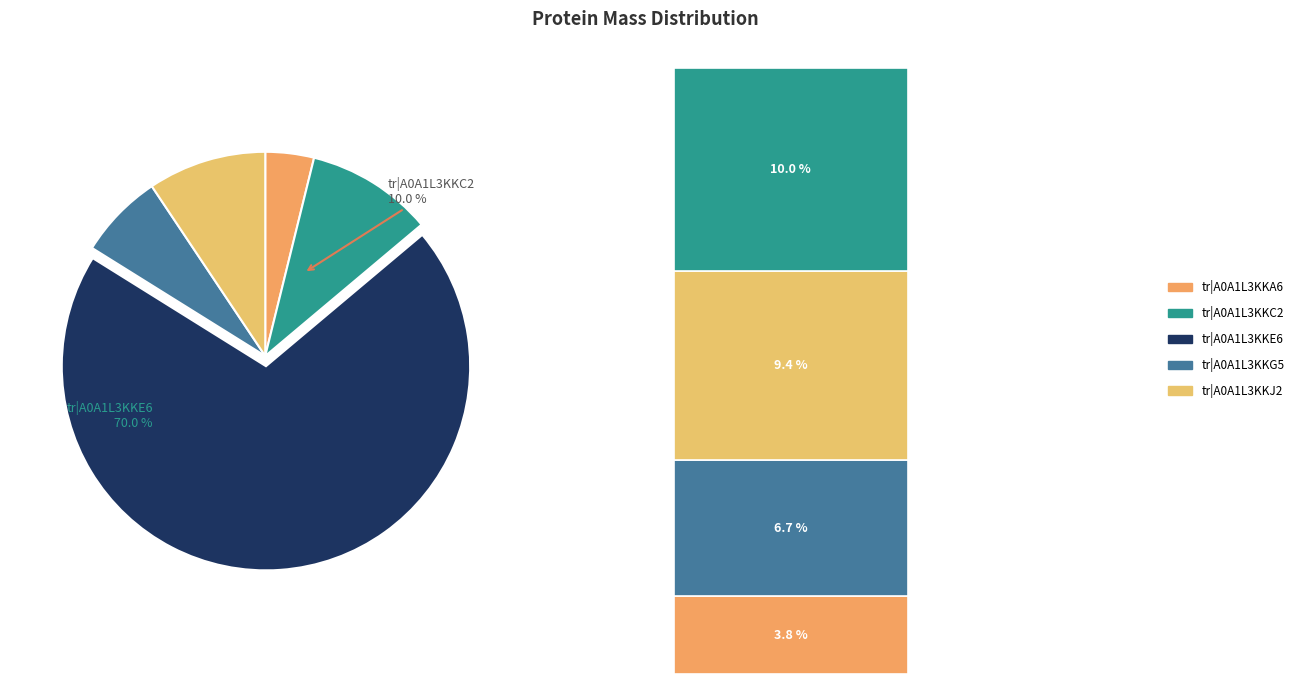

The tr|A0A1L3KKJ2 slice represents 2% of the pie. True or false?

False